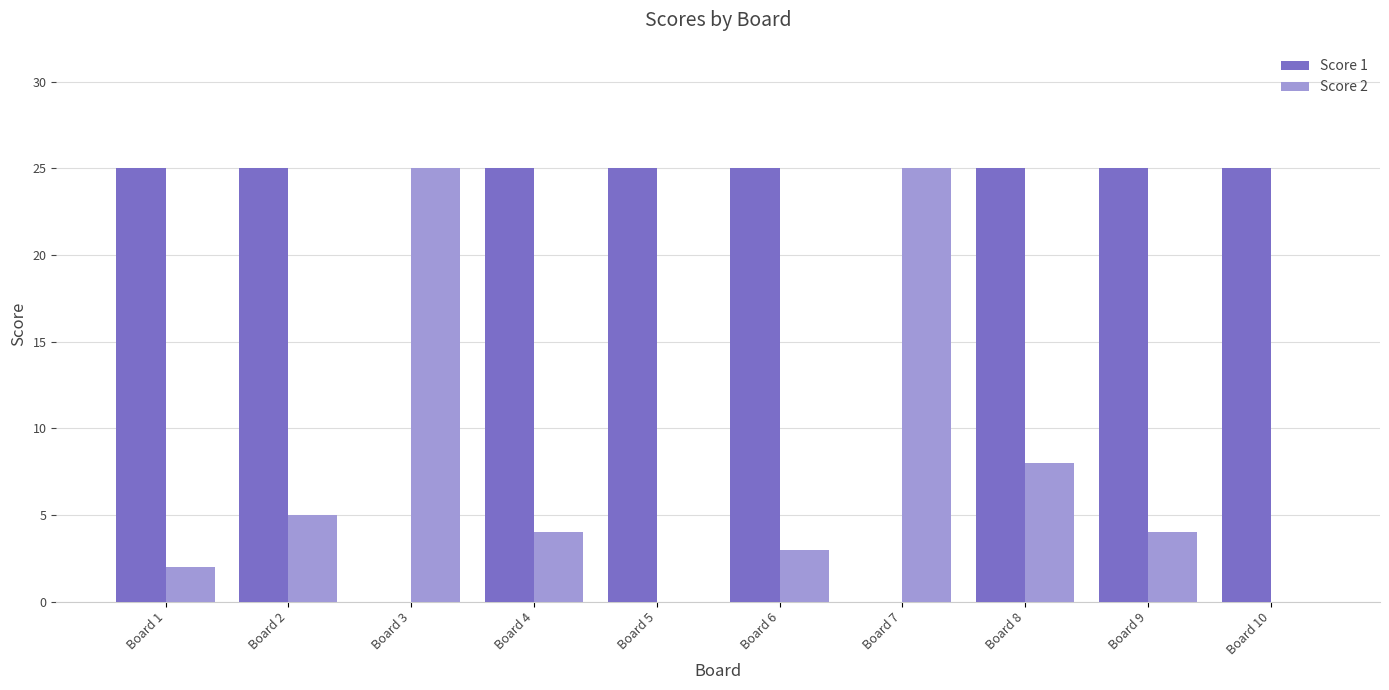

True or false: Score 2 has a value of 25 at Board 3.

True